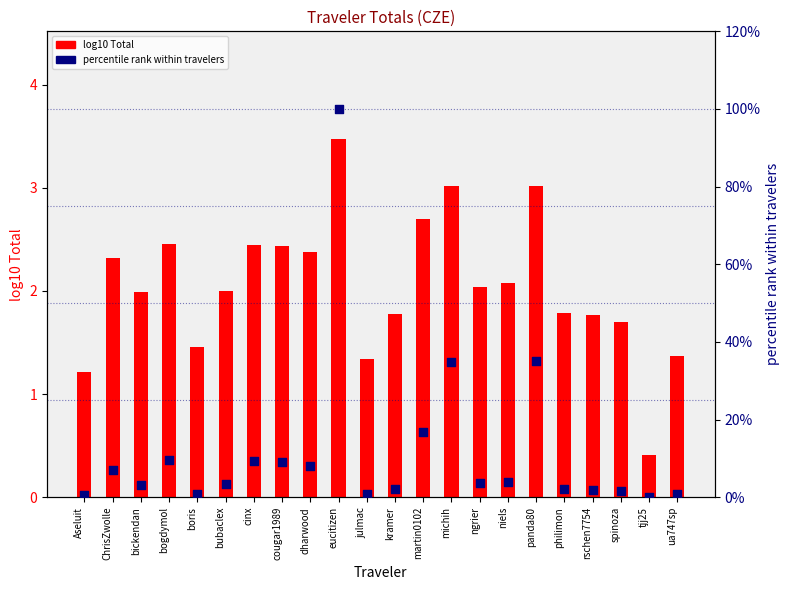

At how many categories does at least one series exceed 82?

1